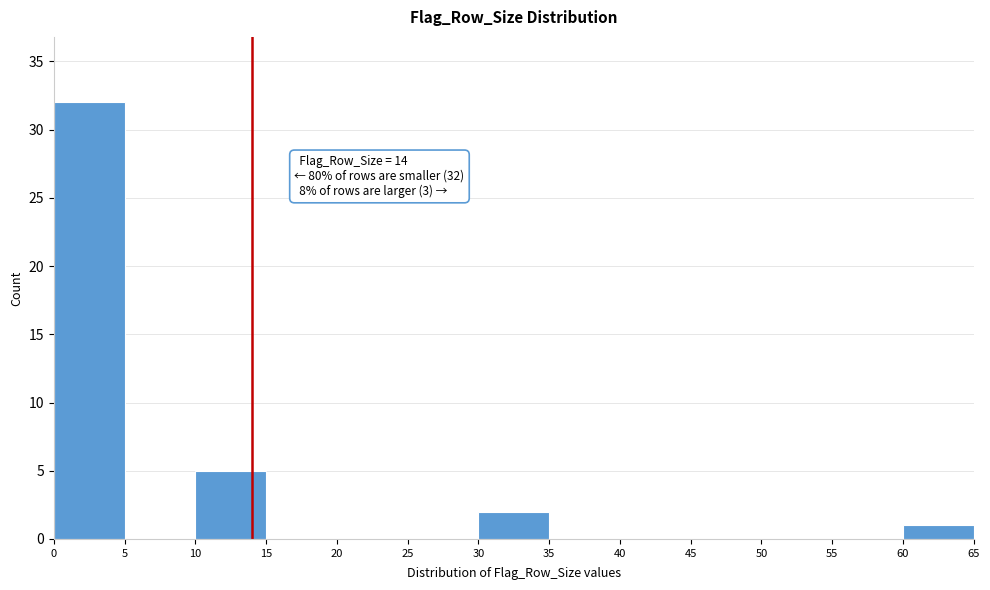

Which range on the x-axis has the tallest bar?

0 to 5